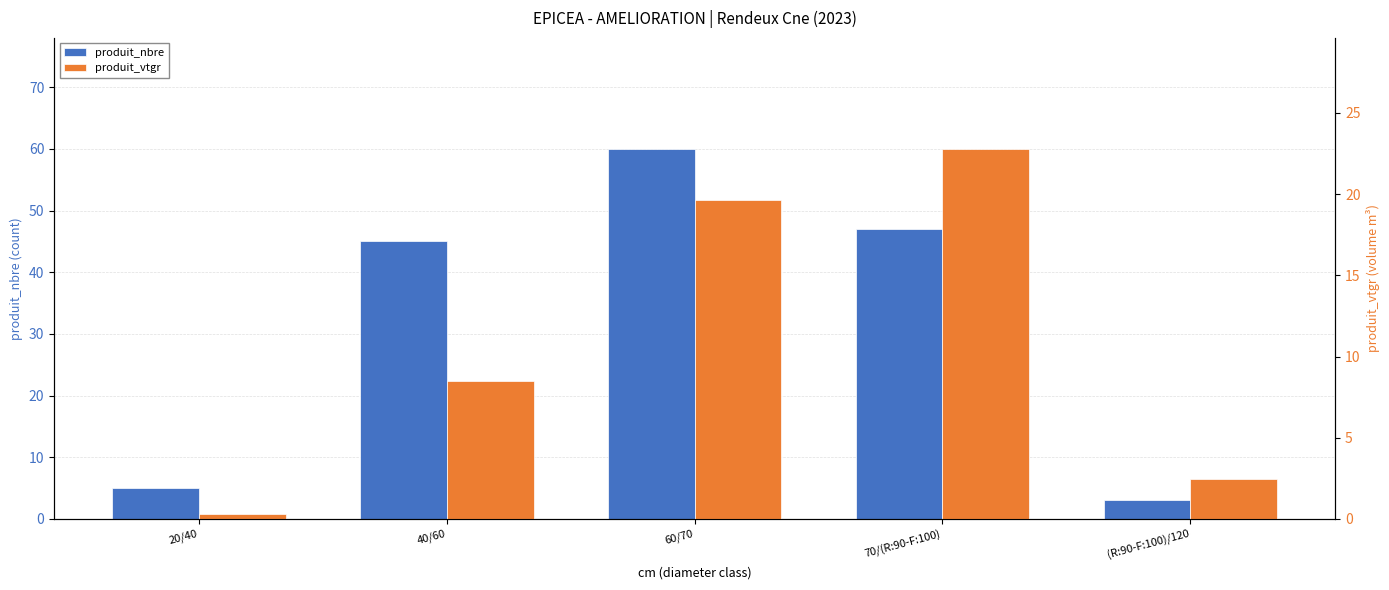

What are all the series names shown in the legend?

produit_nbre, produit_vtgr